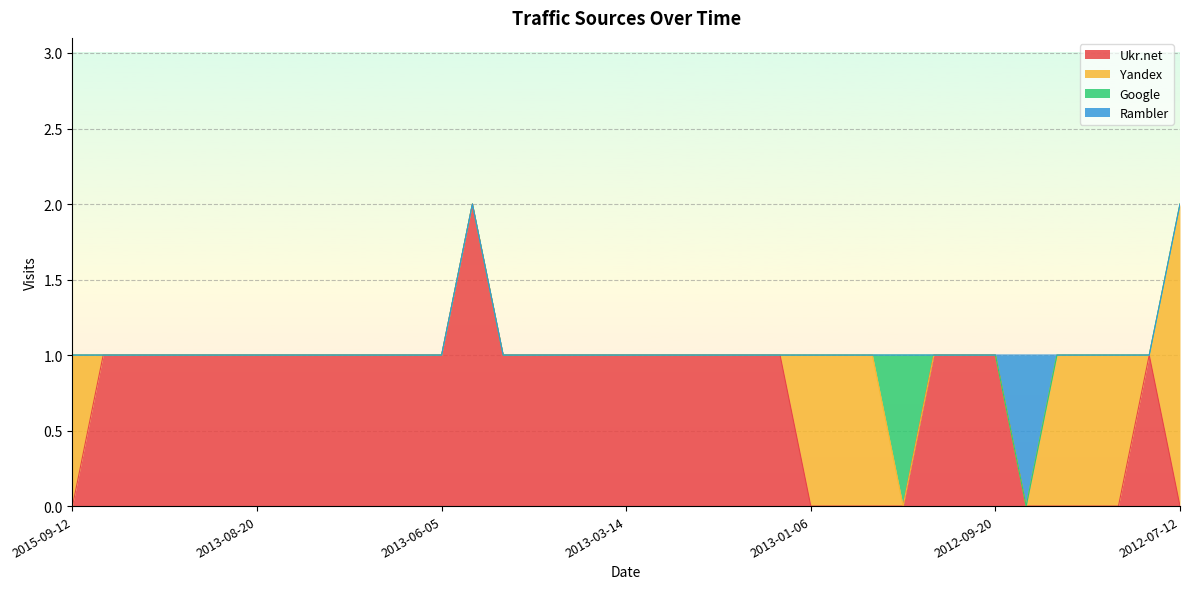

Is the value of Ukr.net at 2013-01-29 greater than the value of Google at 2013-01-06?

Yes